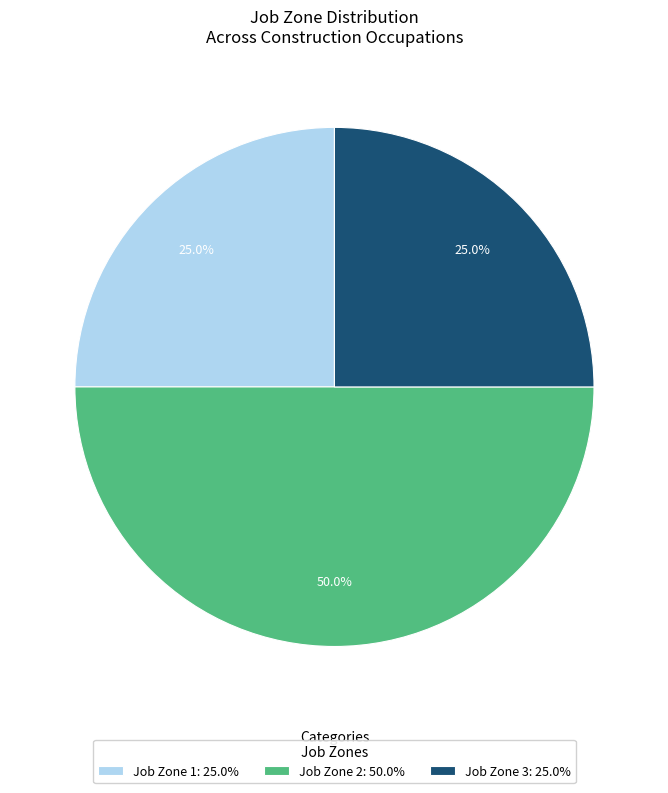

Which slice is the largest?

Job Zone 2: 50.0%